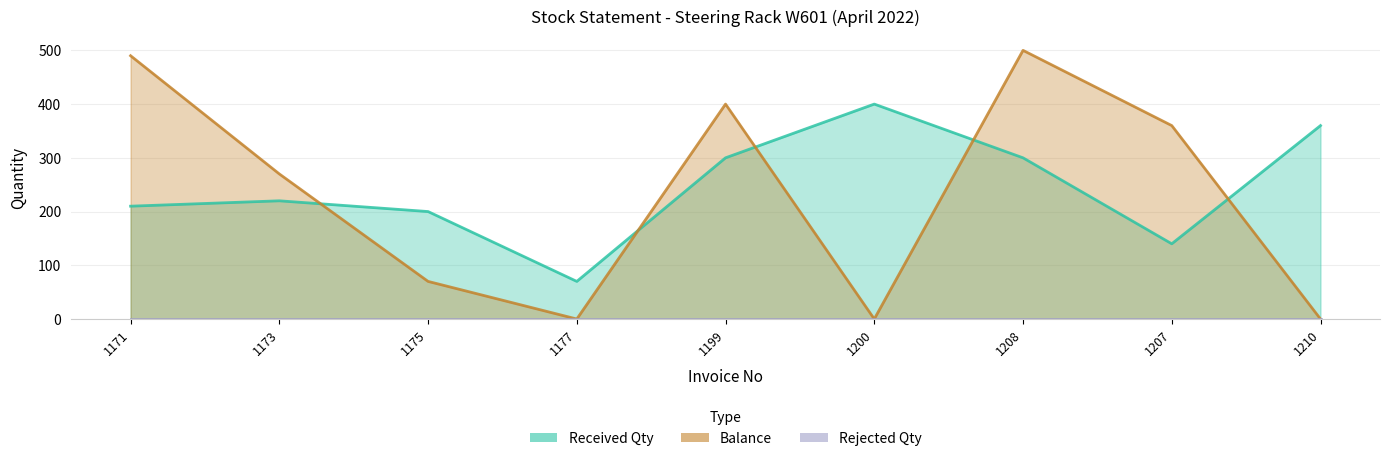

How many positive values does the Balance series have?

6